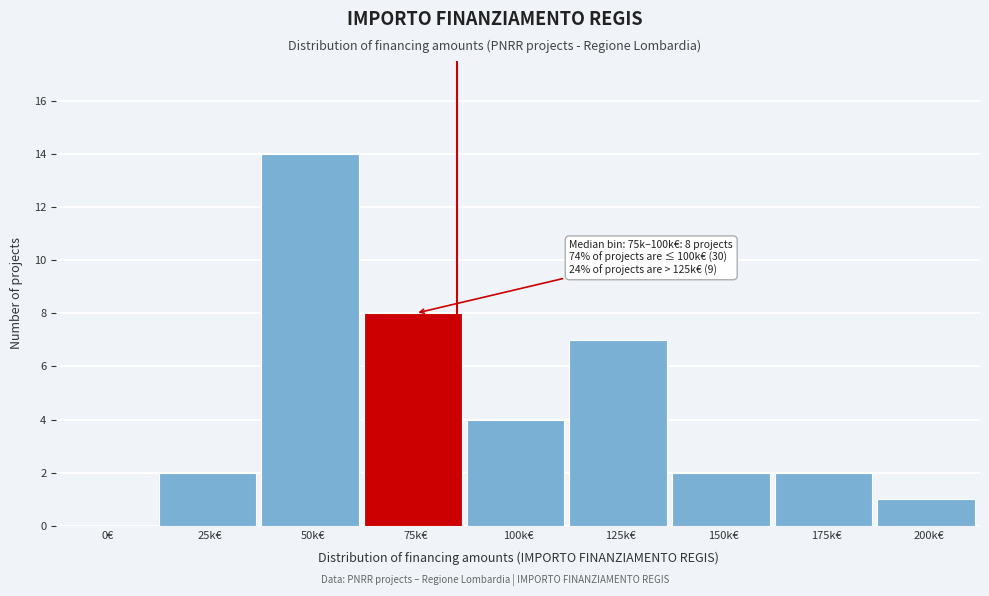

Reading right to left, transcribe all the data shown in this chart.

200k€=1	175k€=2	150k€=2	125k€=7	100k€=4	75k€=8	50k€=14	25k€=2	0€=0